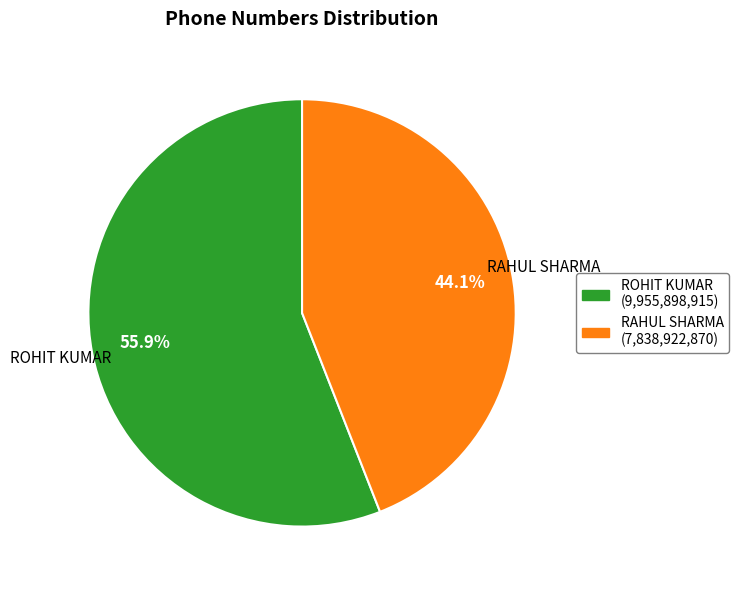

Which slice is the smallest?

RAHUL SHARMA